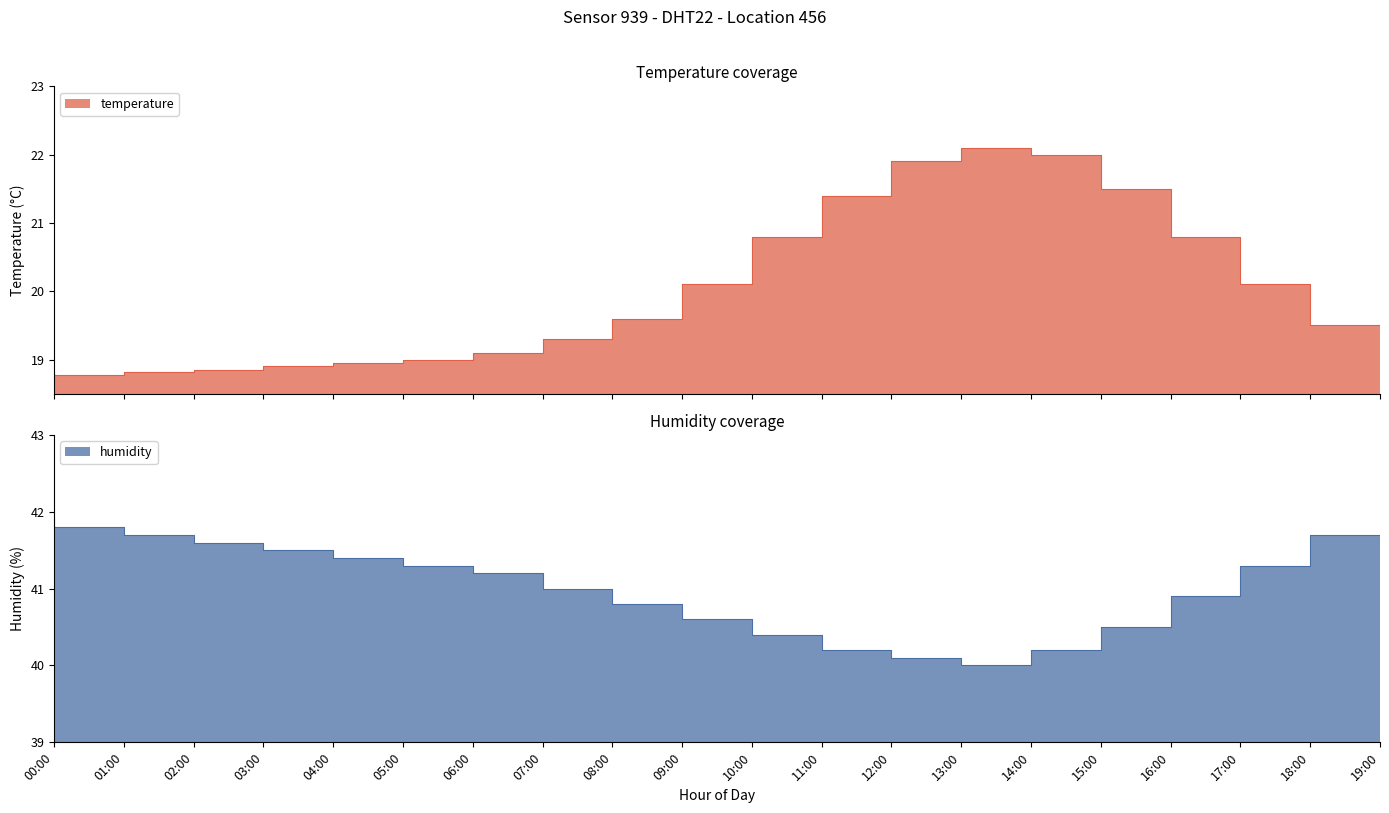

What is the label of the 14th point from the left?

13:00